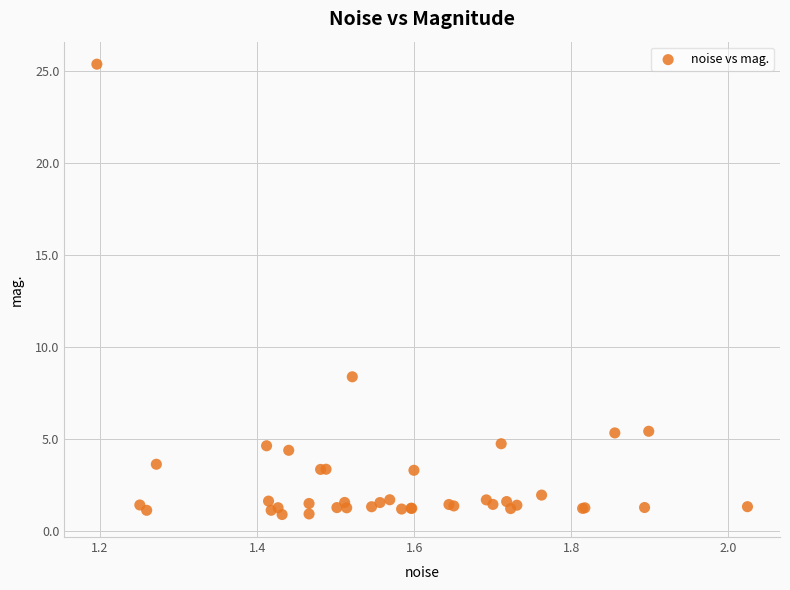

What Y value in the scatter plot is closest to 13?

8.4